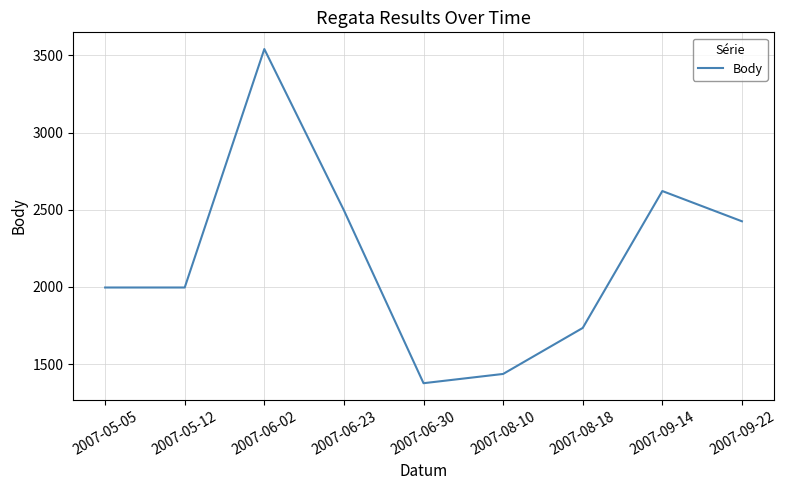

What is the change in value from 2007-05-12 to 2007-09-22?

+429